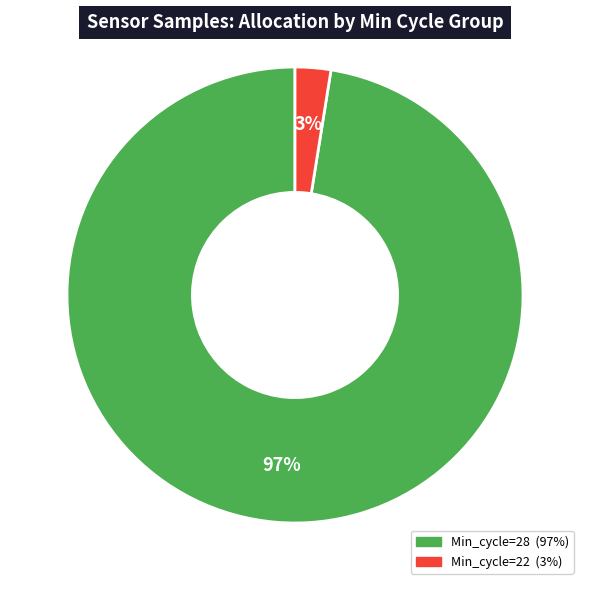

Does any single category account for the majority?

Yes